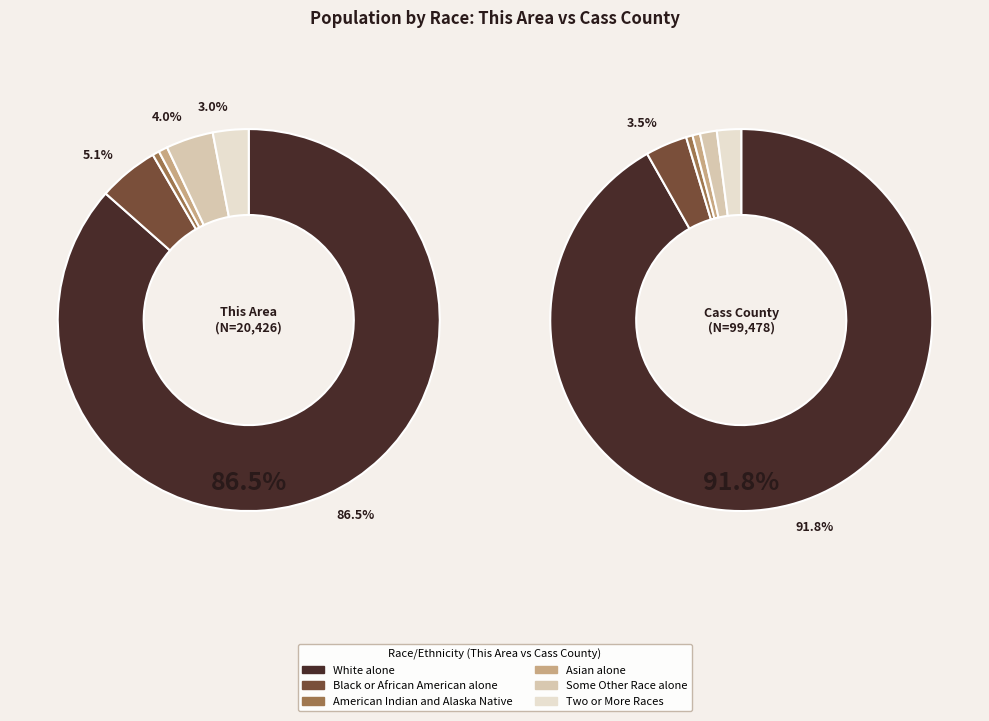

To the nearest percent, what is the combined percentage of Cass County and This Area?

100%